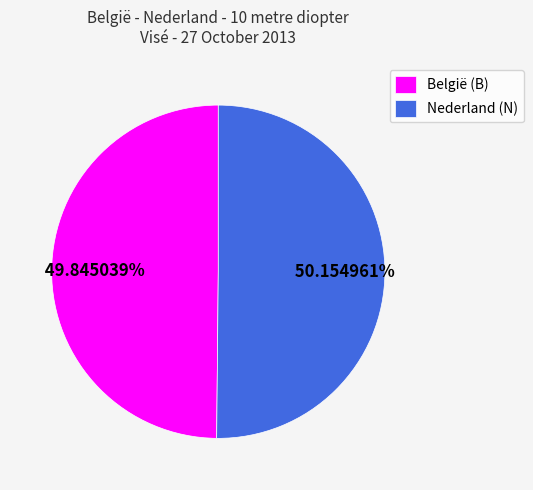

How many slices are in this pie chart?

2